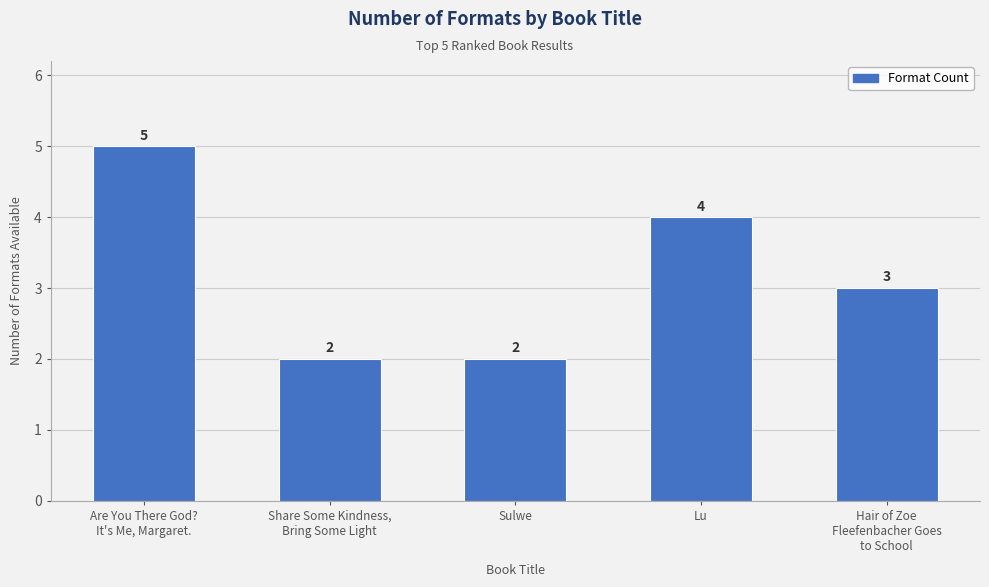

What is the maximum value shown in the chart?

5